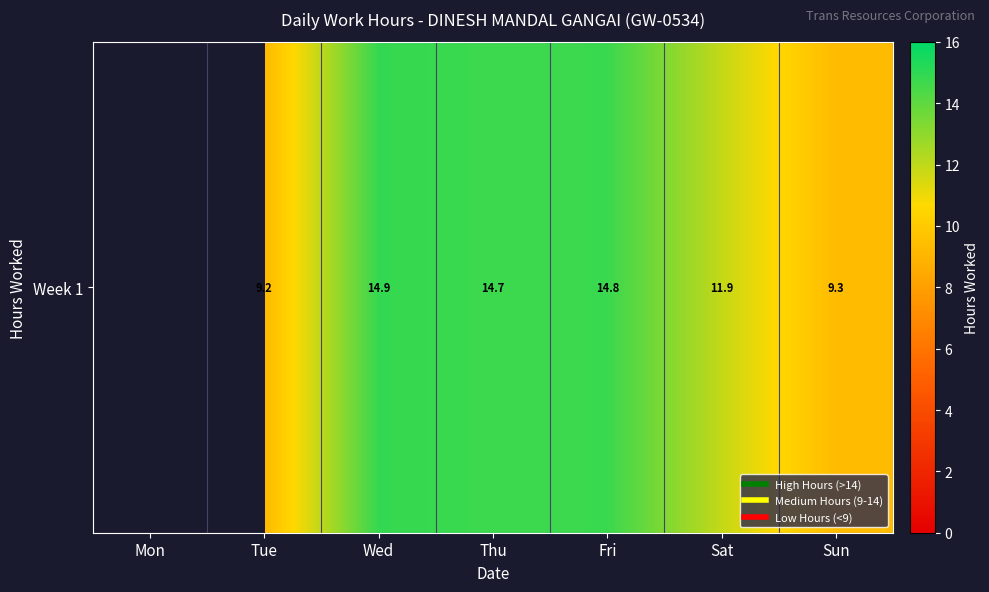

Where does the data first go above 9?

Tue